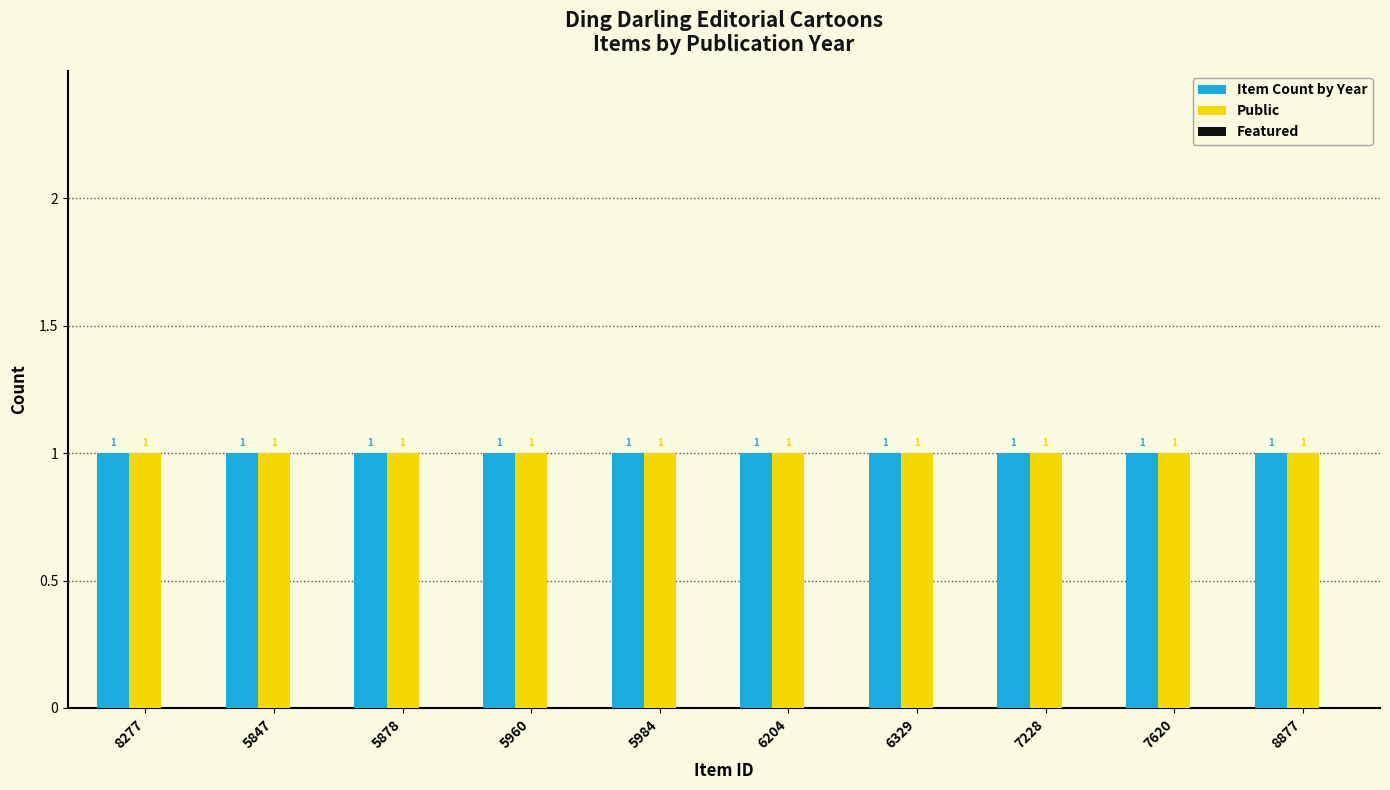

At which category does the chart reach its peak across all series?

8277